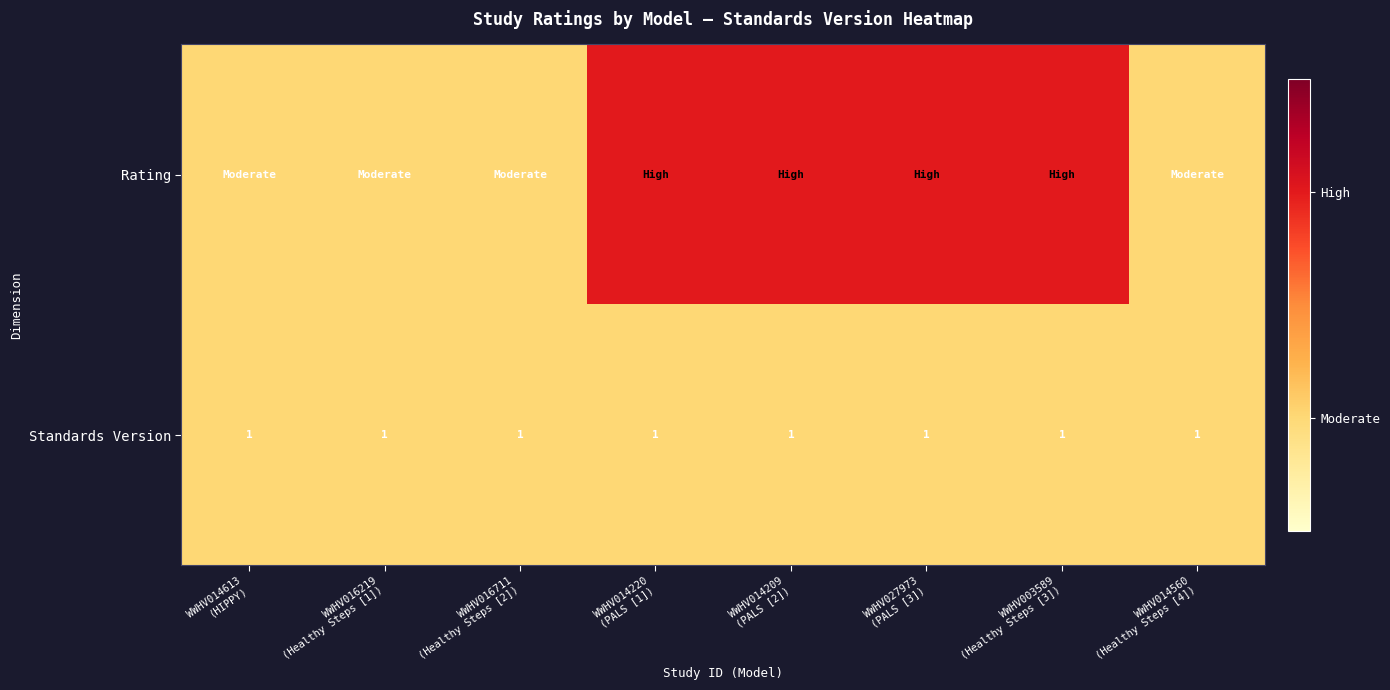

What is the sum of all Standards Version values?

8